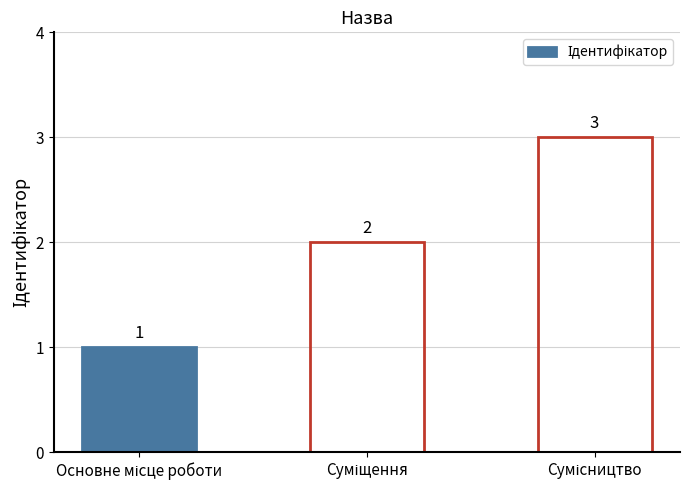

How many values are between 1 and 3?

3